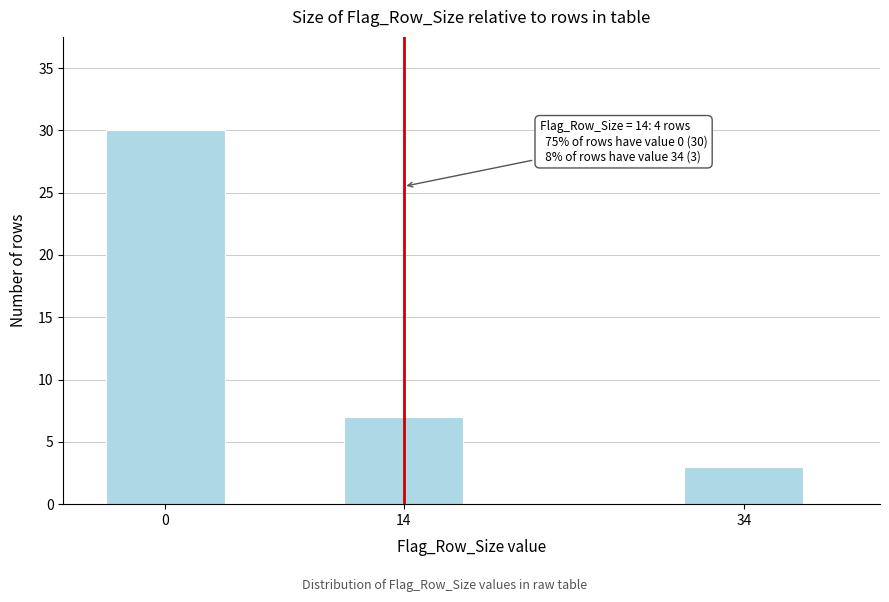

Reading left to right, list all the values displayed in this chart.

0=30	14=7	34=3